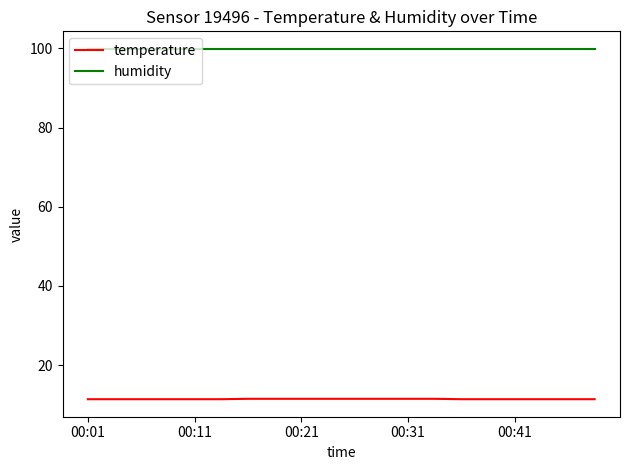

True or false: temperature and humidity cross at least once.

False